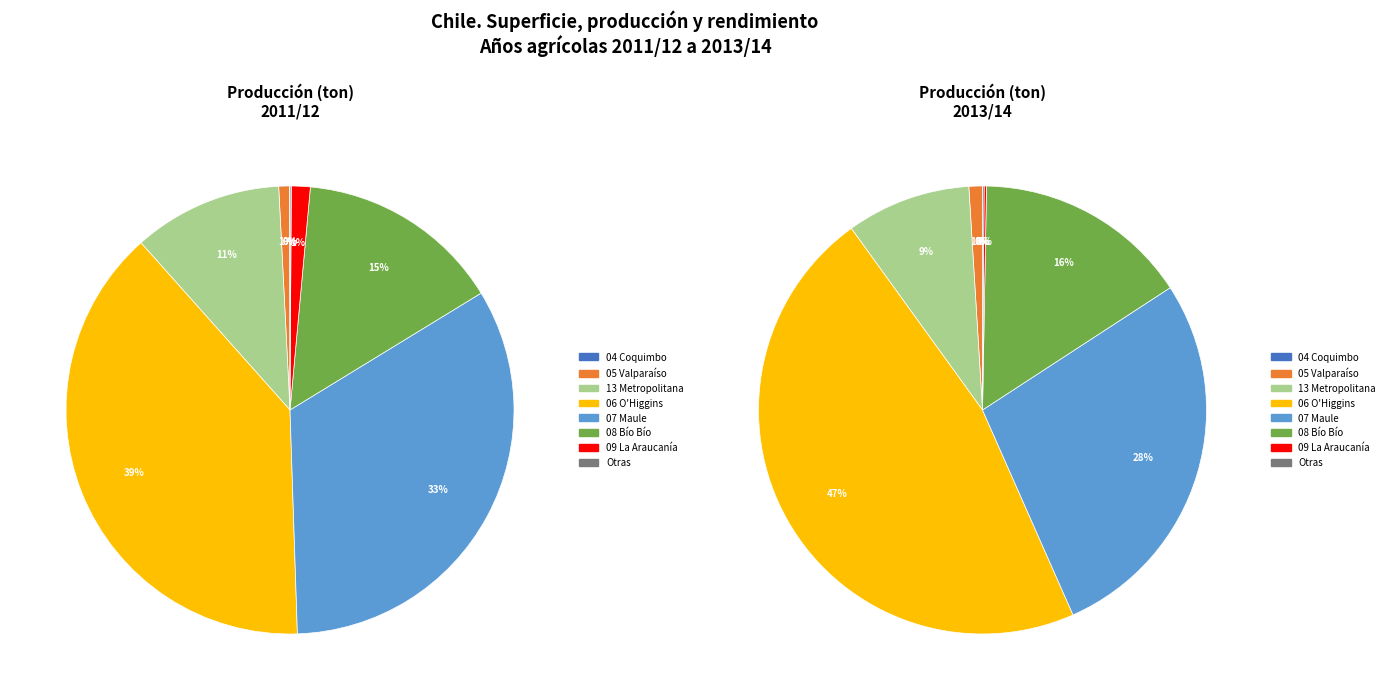

Is it true that 07 Maule is 33% of the pie?

True